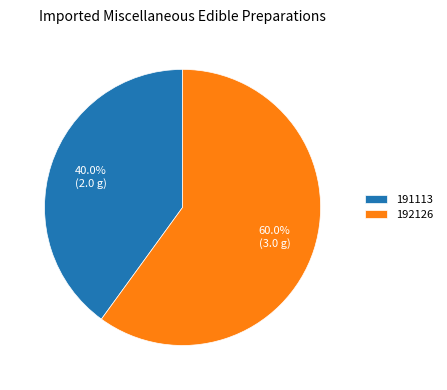

What is the majority slice?

192126